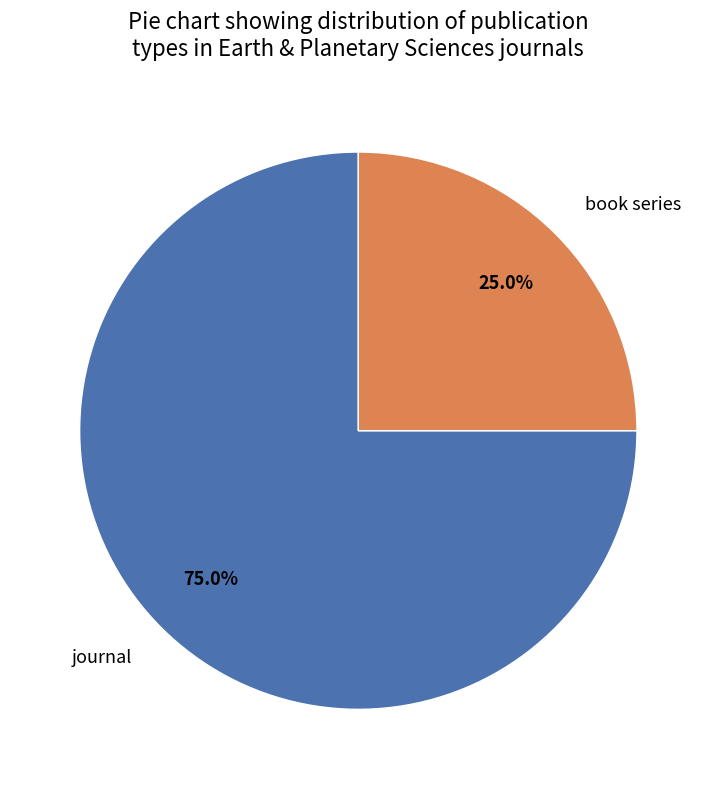

Combined, what portion of the pie is book series and journal?

100.0%